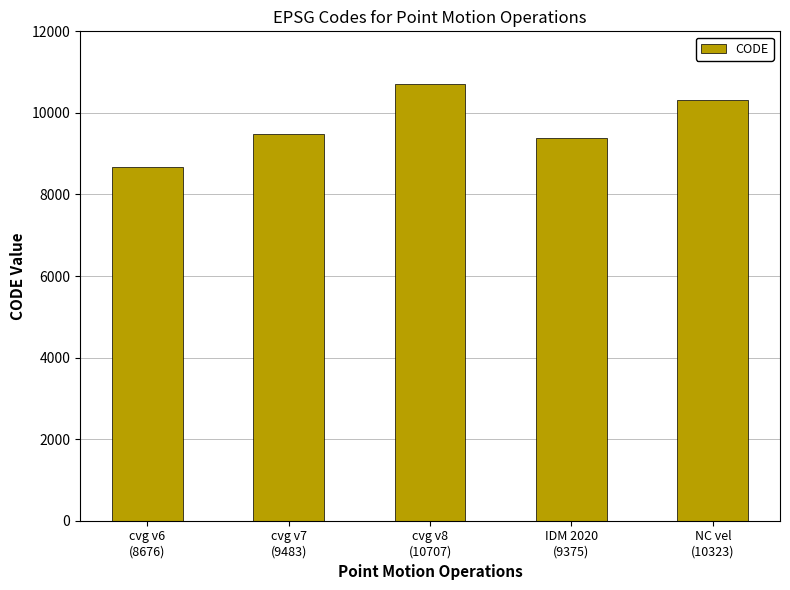

Rank the categories by value from highest to lowest.

cvg v8
(10707), NC vel
(10323), cvg v7
(9483), IDM 2020
(9375), cvg v6
(8676)